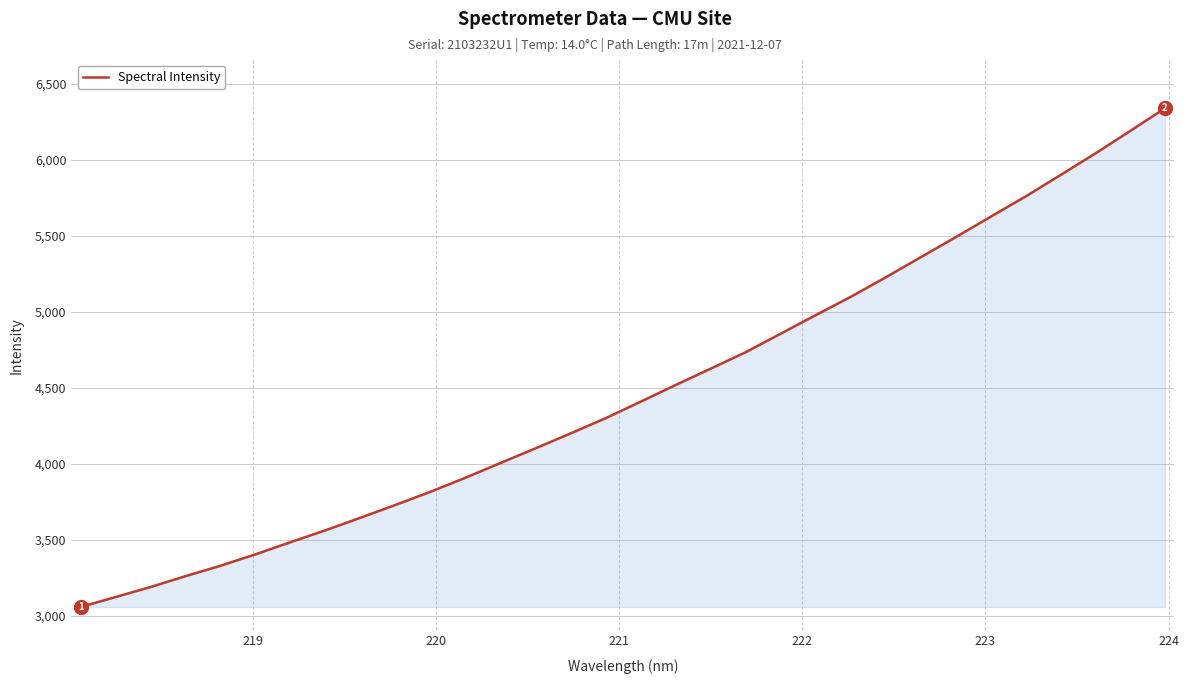

Reading right to left, transcribe all the data shown in this chart.

6338.9	6188.5	6040.4	5898.0	5757.1	5624.0	5489.2	5357.7	5225.7	5097.6	4977.4	4855.8	4734.0	4625.9	4518.6	4409.1	4300.5	4200.8	4102.7	4006.6	3909.7	3817.3	3730.8	3646.6	3564.0	3485.7	3405.7	3330.6	3262.1	3190.5	3124.6	3058.8